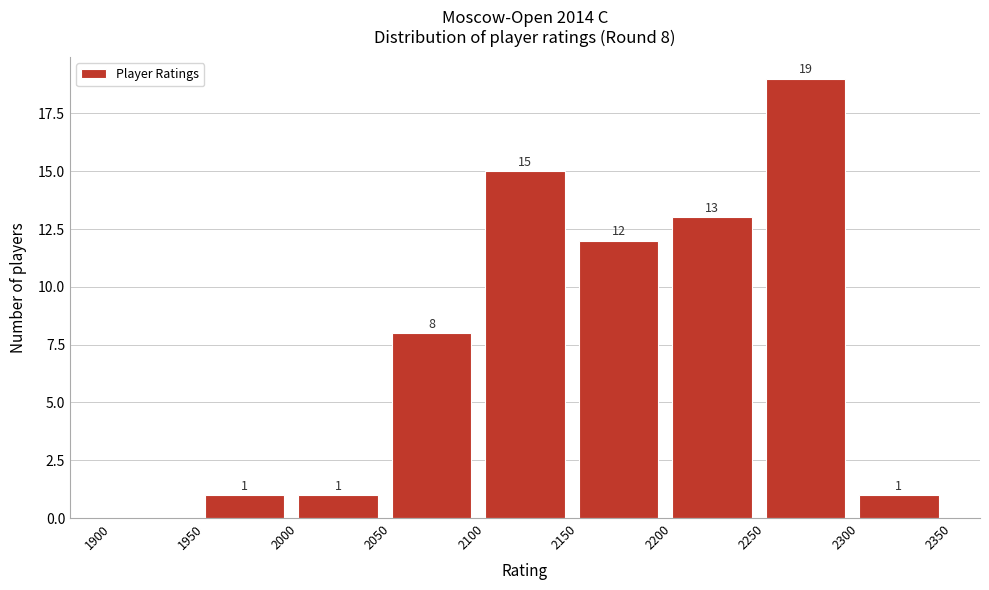

Which range on the x-axis has the tallest bar?

2250 to 2300